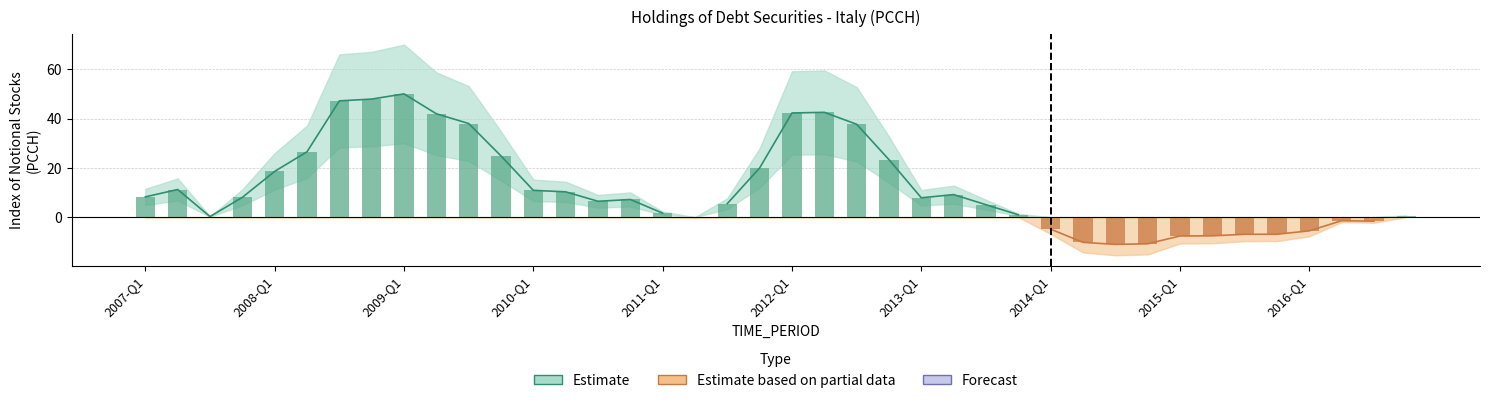

List the labels in order of value, largest first.

2009-Q1, 2008-Q4, 2008-Q3, 2012-Q2, 2012-Q1, 2009-Q2, 2009-Q3, 2012-Q3, 2008-Q2, 2009-Q4, 2012-Q4, 2011-Q4, 2008-Q1, 2007-Q2, 2010-Q1, 2010-Q2, 2013-Q2, 2007-Q1, 2007-Q4, 2013-Q1, 2010-Q4, 2010-Q3, 2011-Q3, 2013-Q3, 2011-Q1, 2013-Q4, 2016-Q4, 2007-Q3, 2011-Q2, 2016-Q2, 2016-Q3, 2014-Q1, 2016-Q1, 2015-Q4, 2015-Q3, 2015-Q2, 2015-Q1, 2014-Q2, 2014-Q4, 2014-Q3